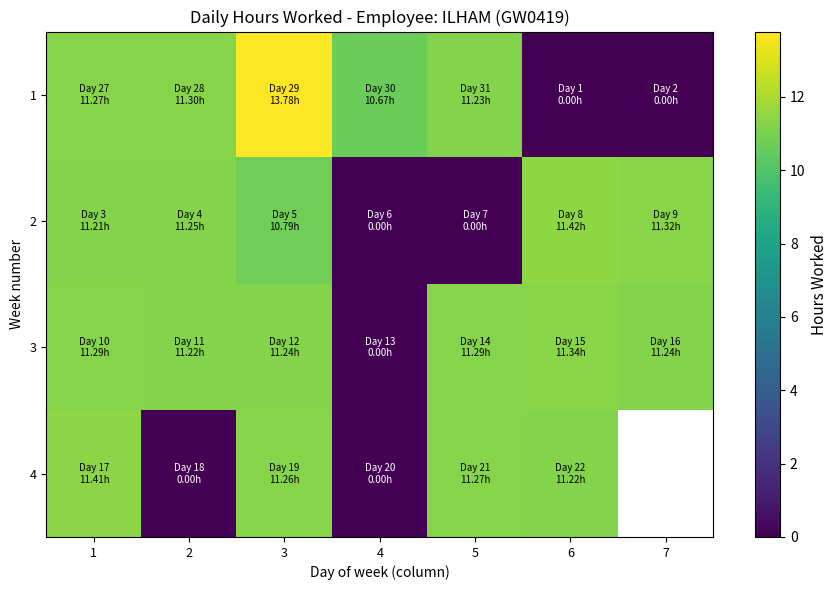

Where does the 3 series first go above 11?

1